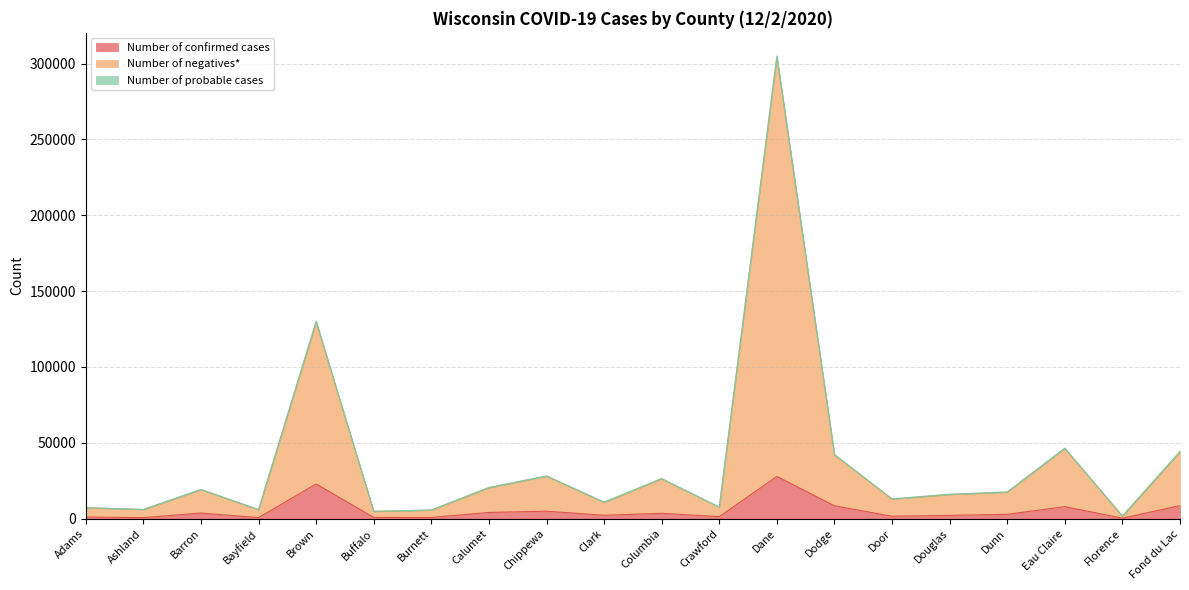

At which category is the sum across all series the highest?

Dane